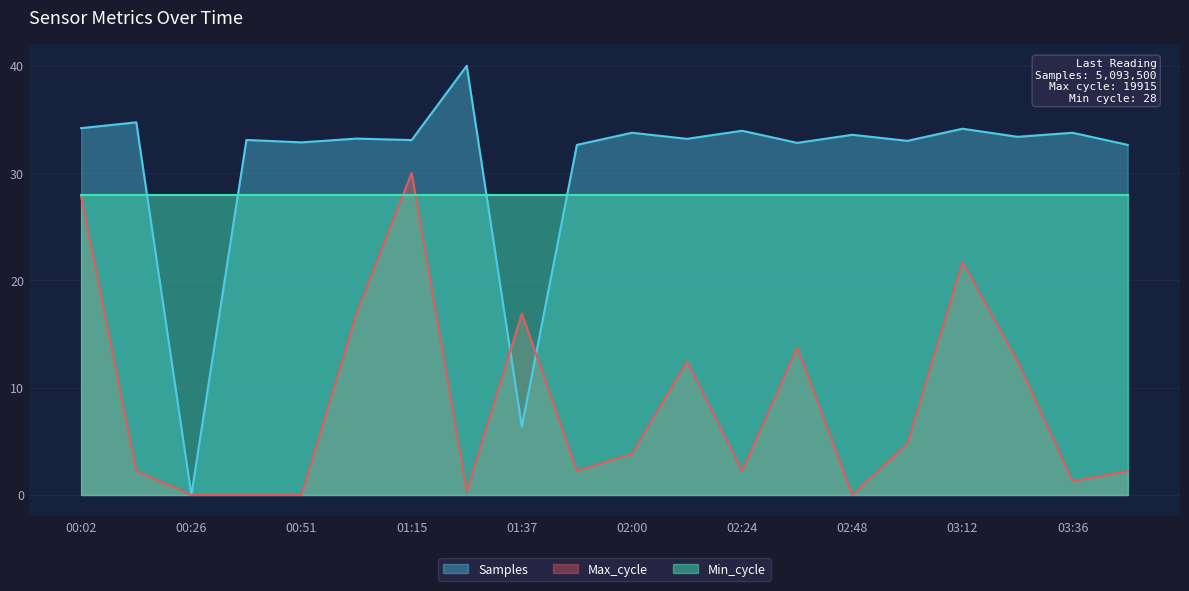

What is the value of the Max_cycle point at the 10th from the left?

2.2